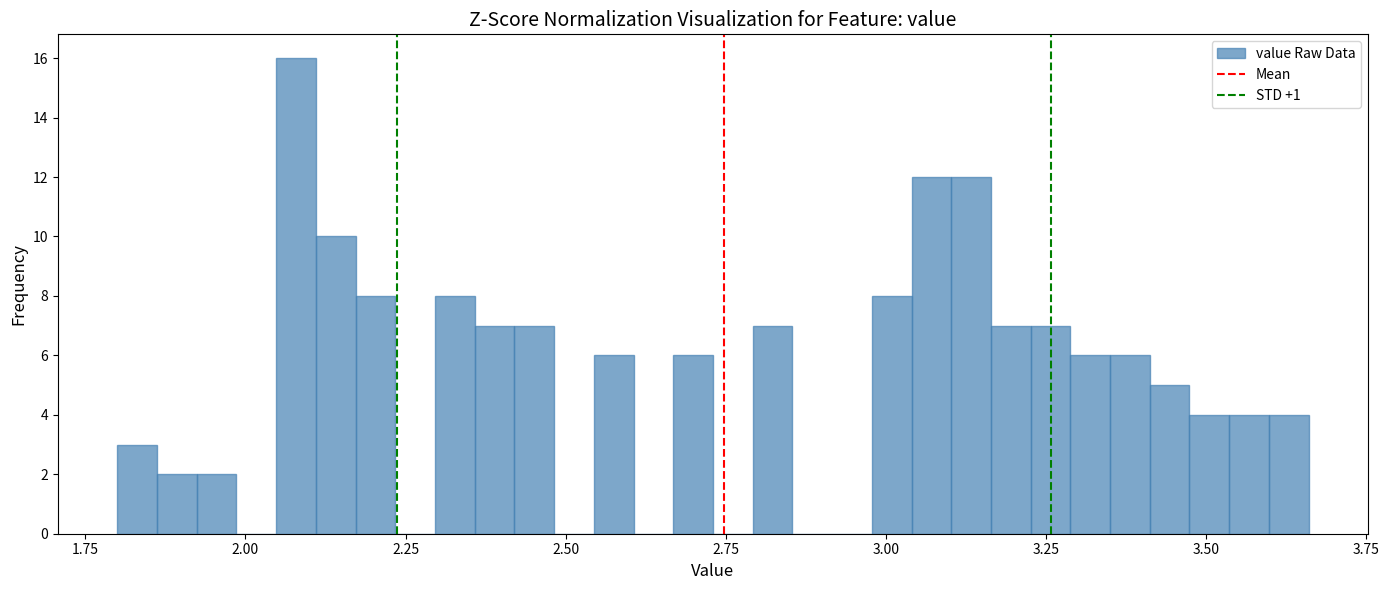

Read against the x-axis, roughly where is the centre of the tallest bar?

2.10